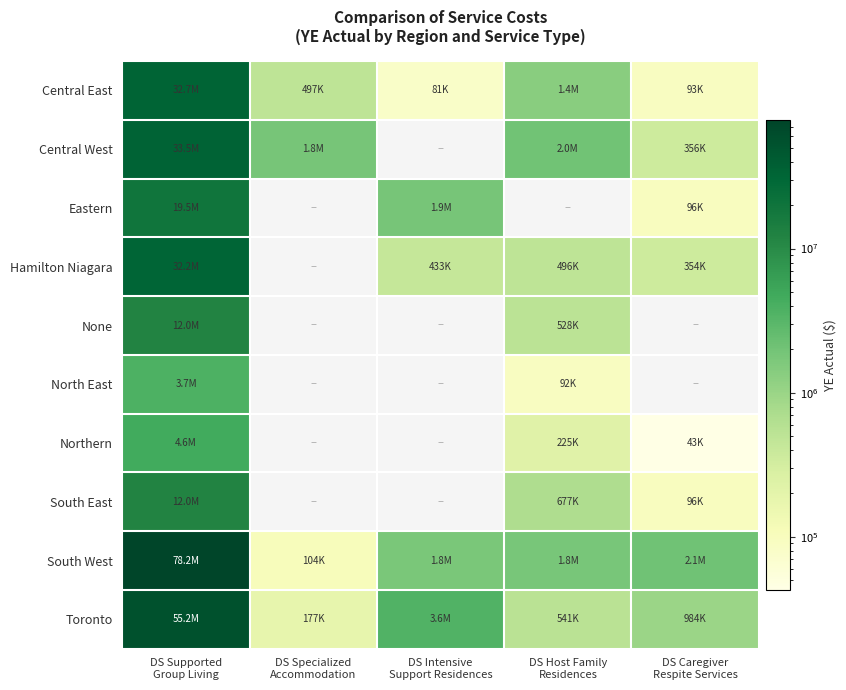

Which series has the largest range (max minus min)?

South West